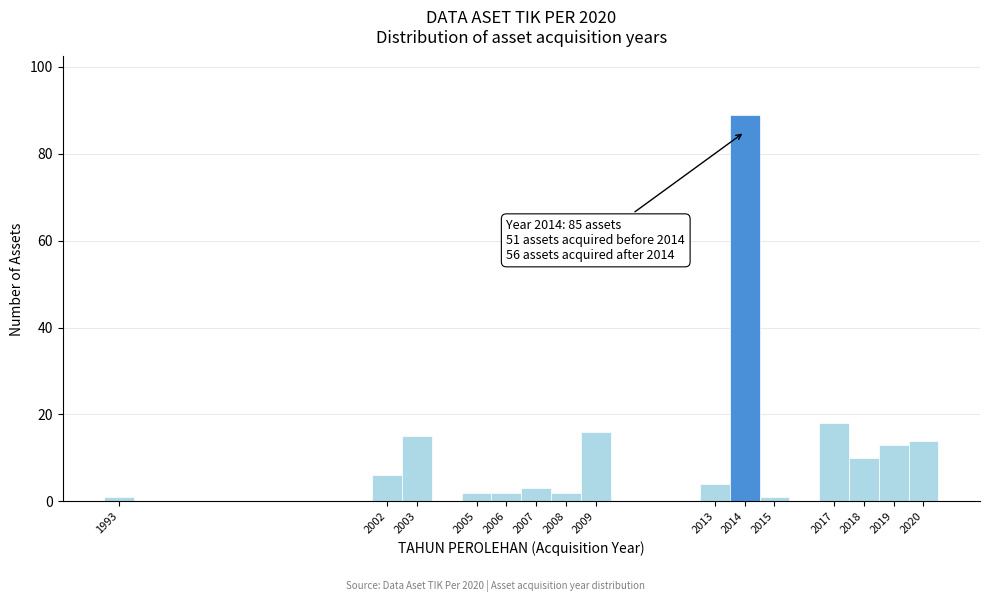

Which range on the x-axis has the tallest bar?

2013.5 to 2014.5